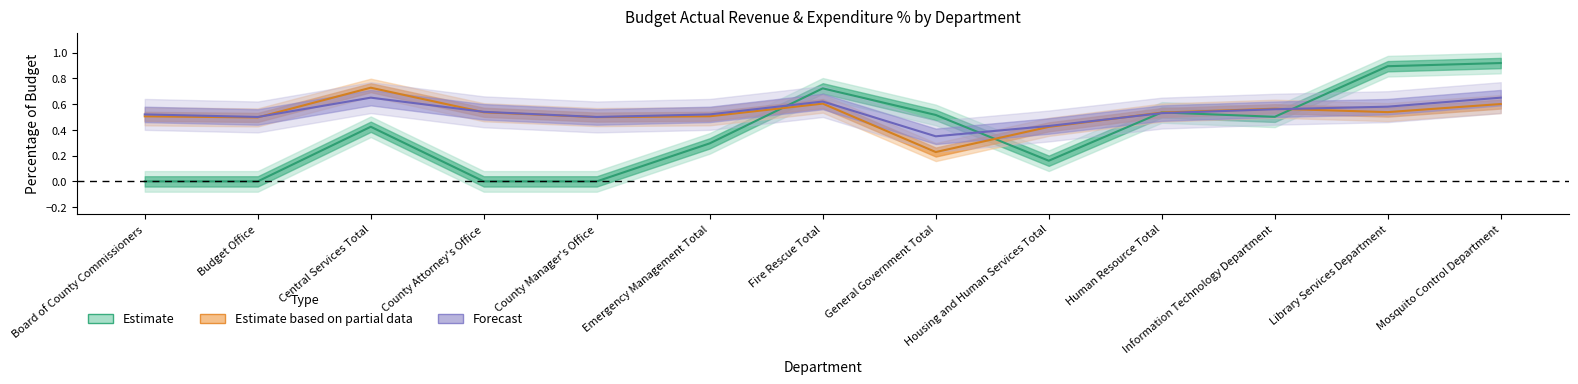

Which category has the lowest value in the Actual Operating Expenditure % series?

General Government Total